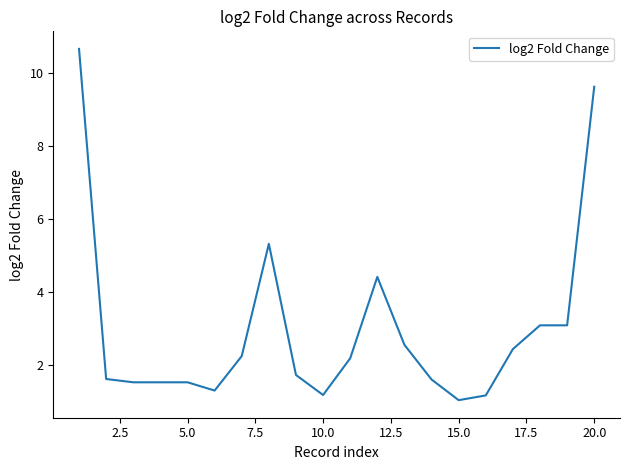

What is the difference between the maximum and minimum values?

9.6